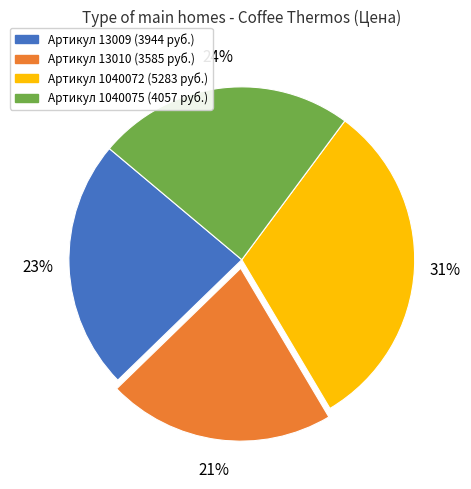

Is there a majority slice in this chart?

No